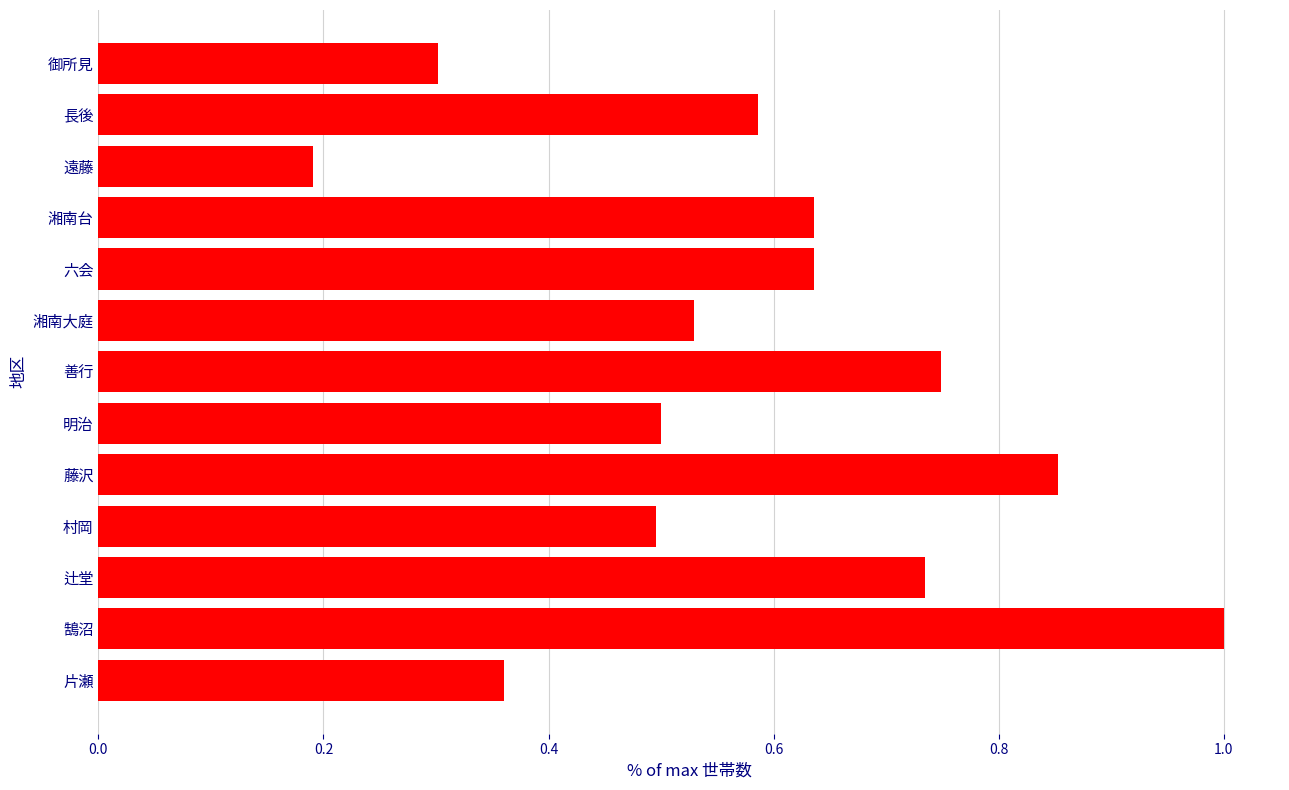

Does the chart contain stacked bars?

No